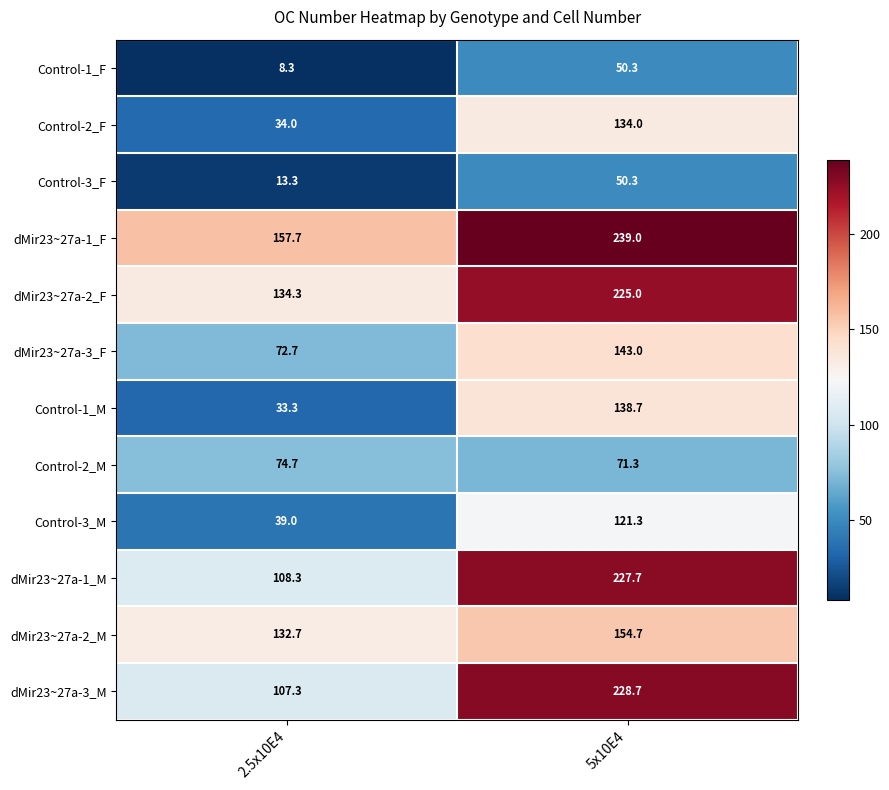

What is the spread (max minus min) of values at 5x10E4?

188.7